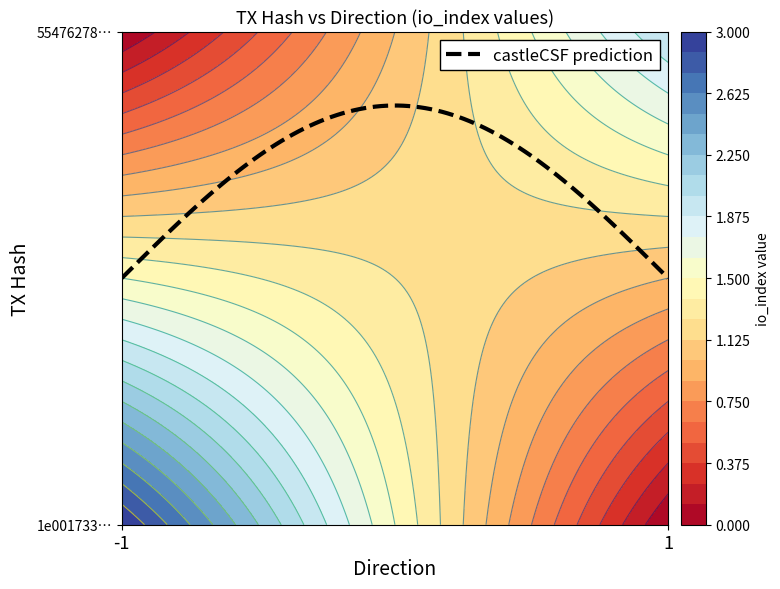

What is the sum of the 1e0017335f2e3c89a6e75f9fb89e549346df01b values at io_index and direction?

2